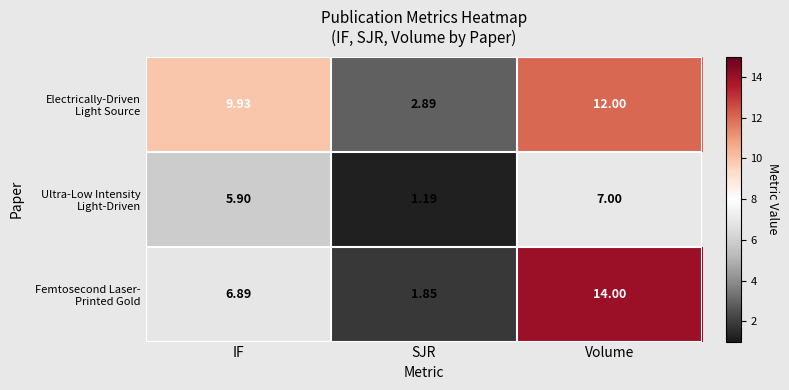

Count the number of data series in this chart.

3